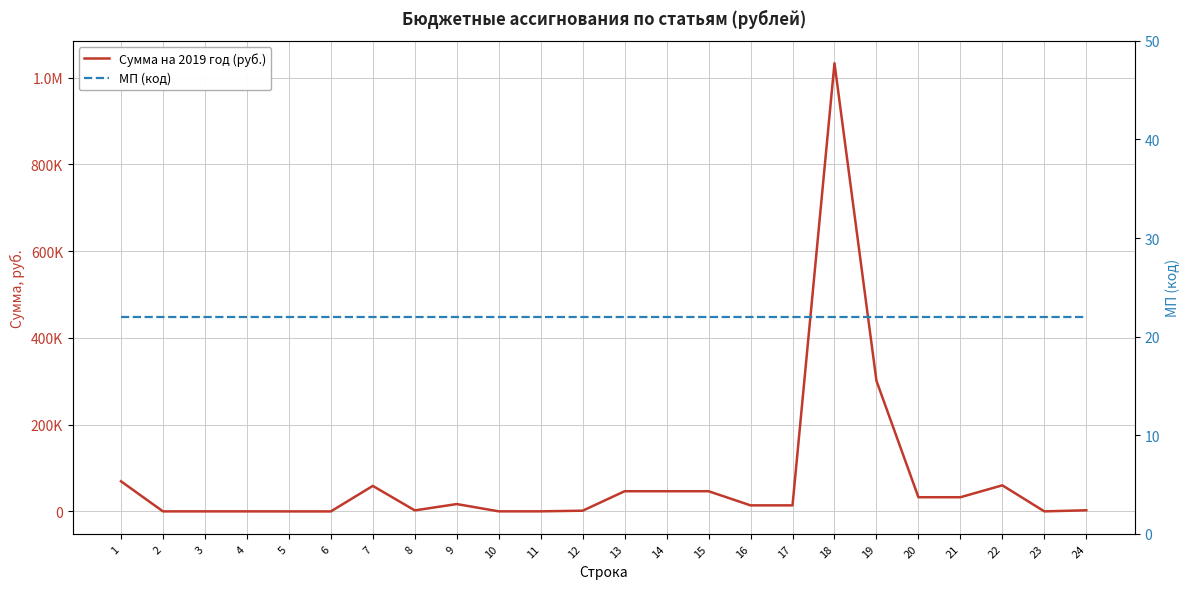

What is the minimum value shown in the chart?

-83.9